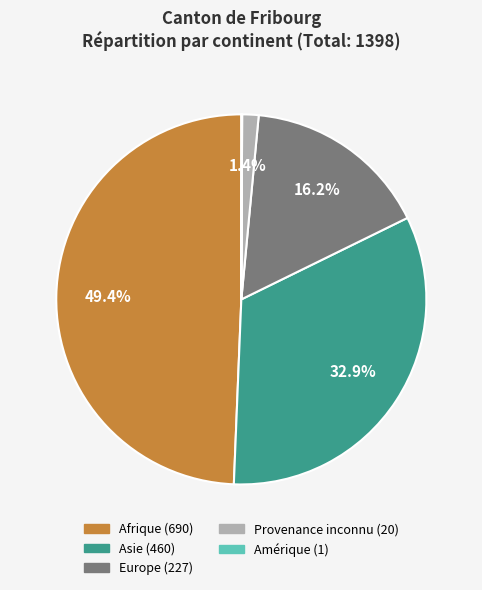

What percentage do Europe and Afrique together represent?

65.6%